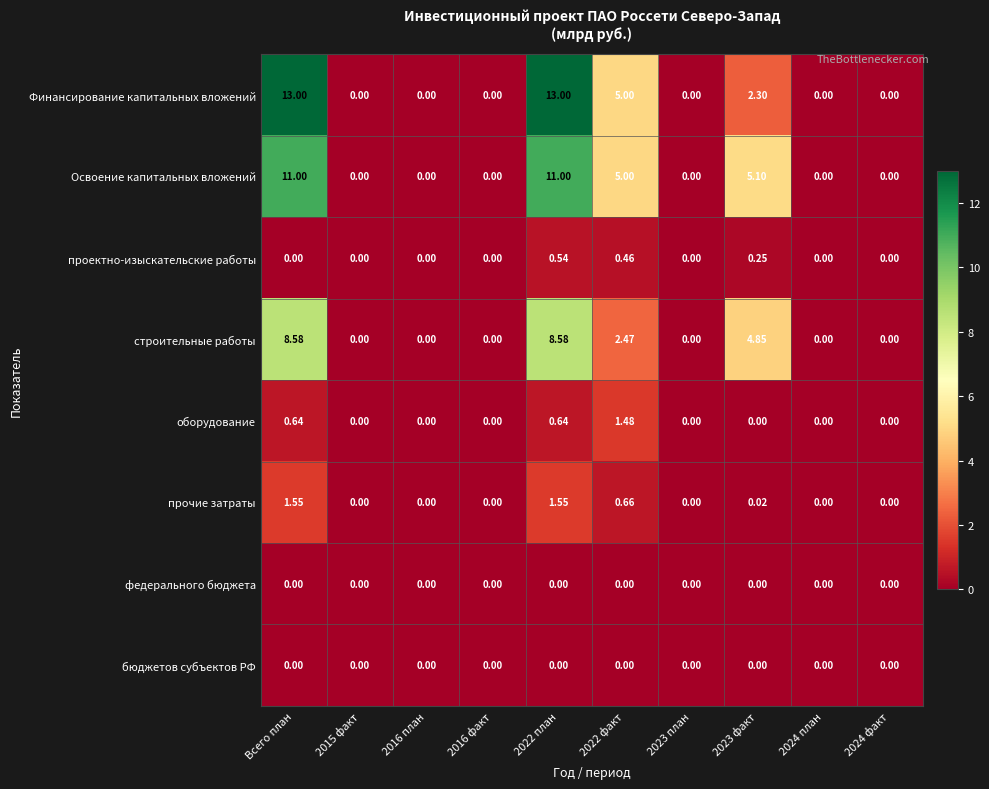

Which series has the largest total across all categories?

Финансирование капитальных вложений